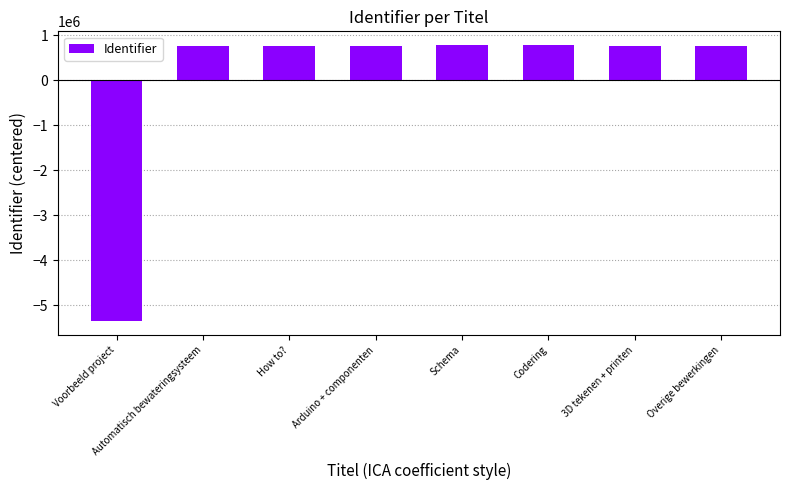

Are the bars horizontal?

No